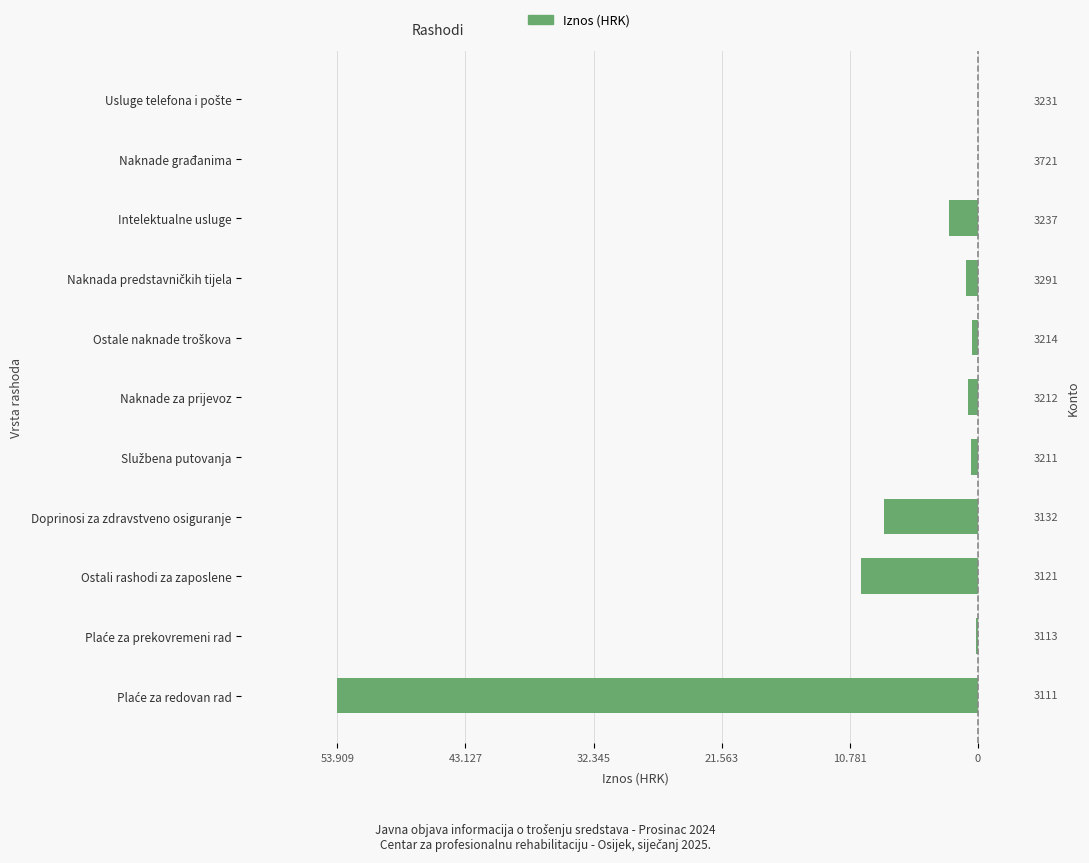

True or false: the data shows -9841.4 at Ostali rashodi za zaposlene.

True